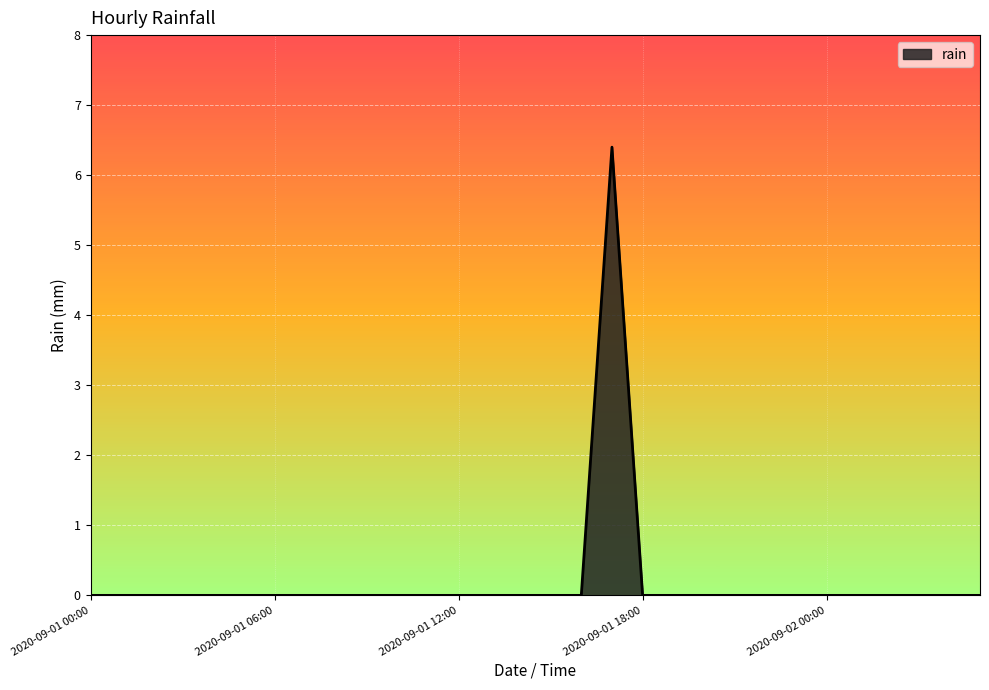

What is the difference between the maximum and minimum values?

6.4